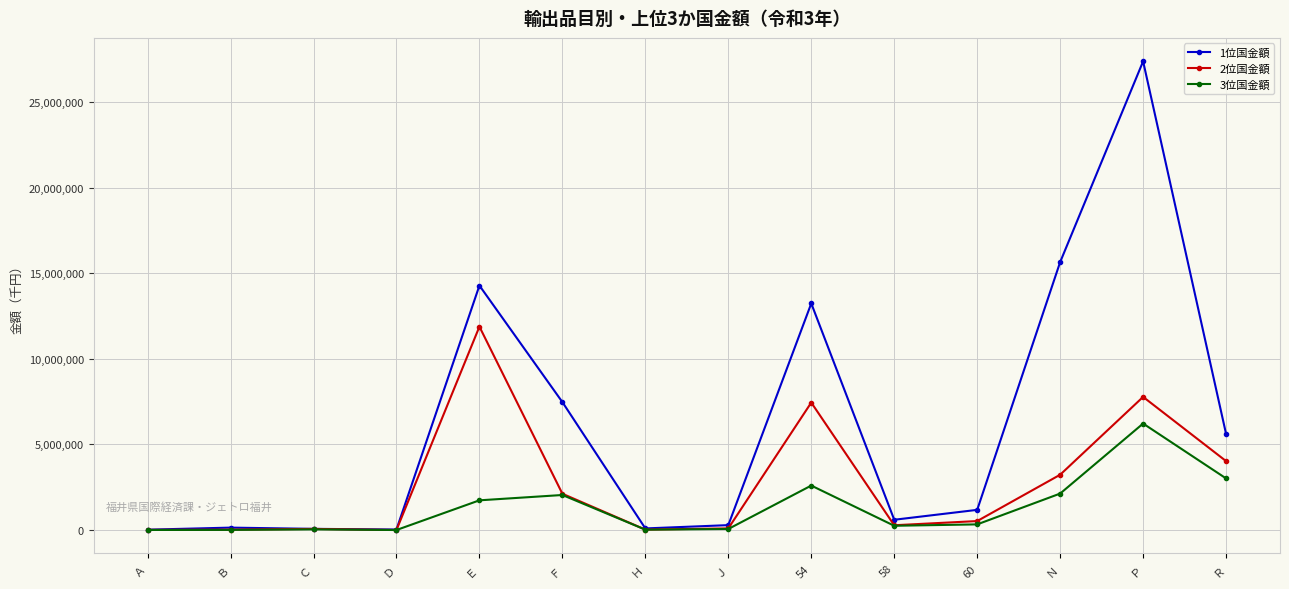

How many lines are shown in the chart?

3